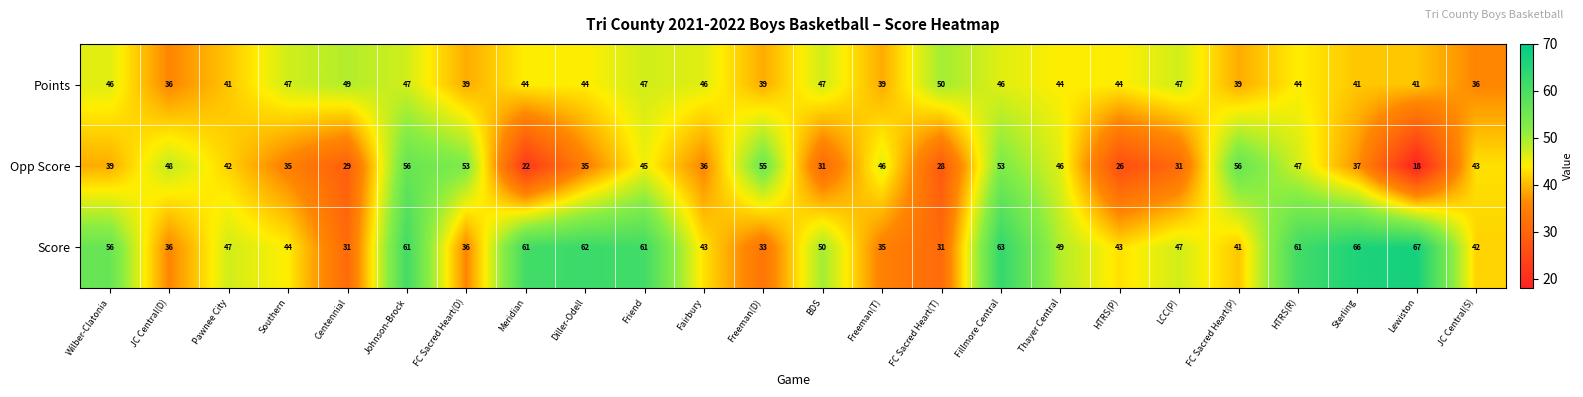

The Opp Score series shows 60 at Wilber-Clatonia. True or false?

False